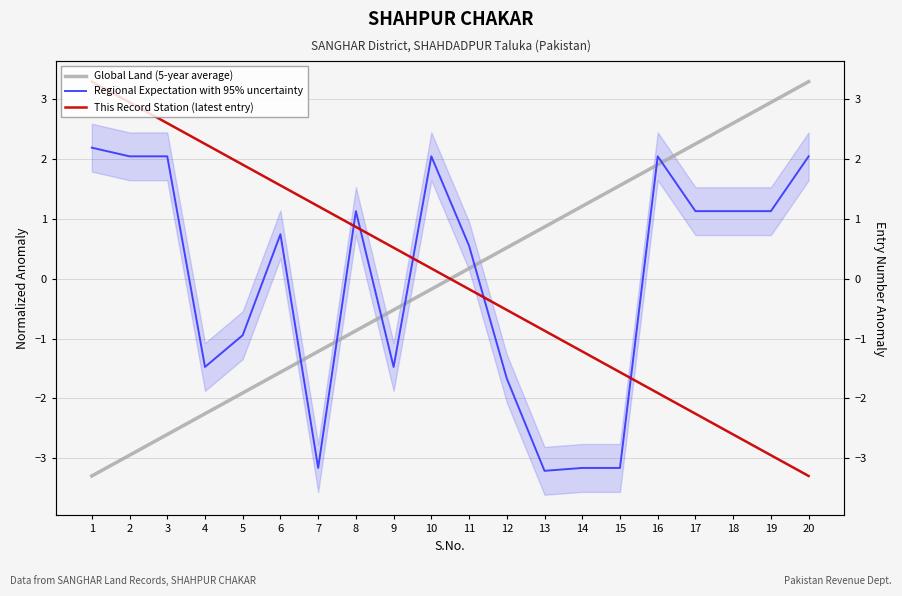

Which has a higher value, 2 or 17?

17